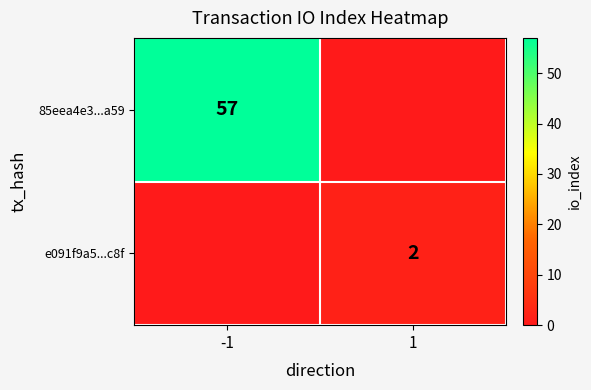

Is the value of 85eea4e3...a59 at -1 greater than the value of e091f9a5...c8f at 1?

Yes